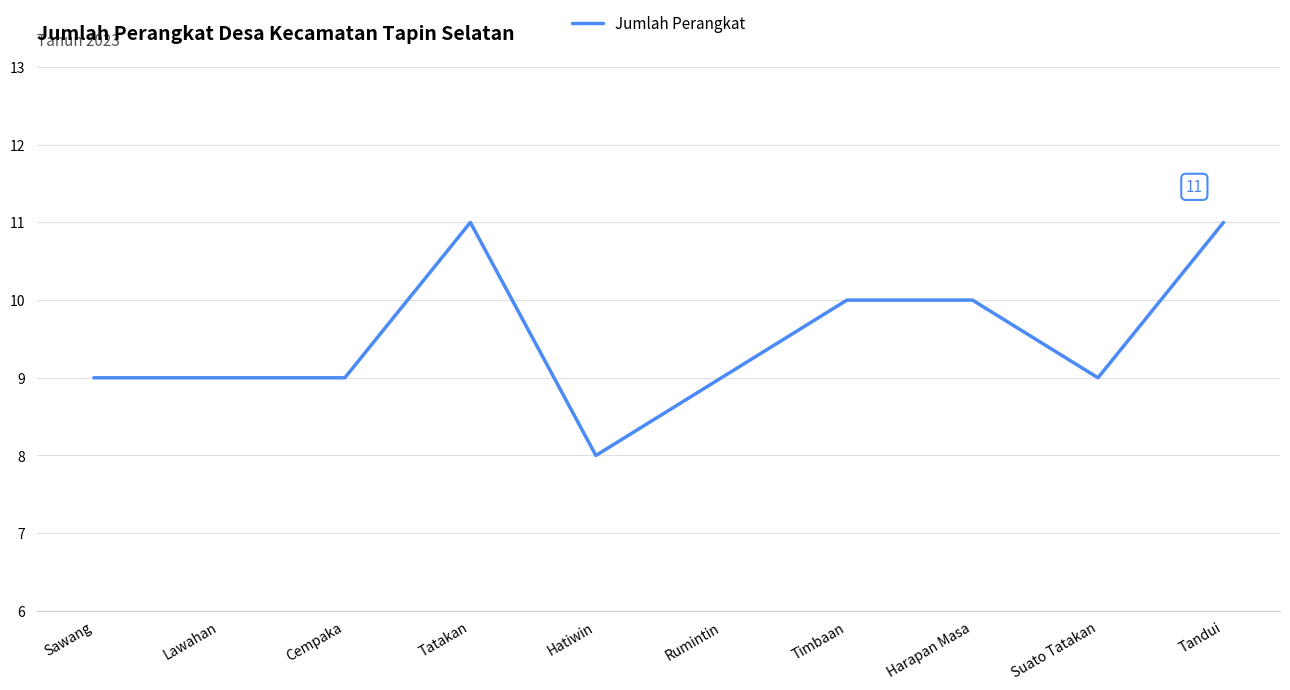

What is the minimum value shown in the chart?

8